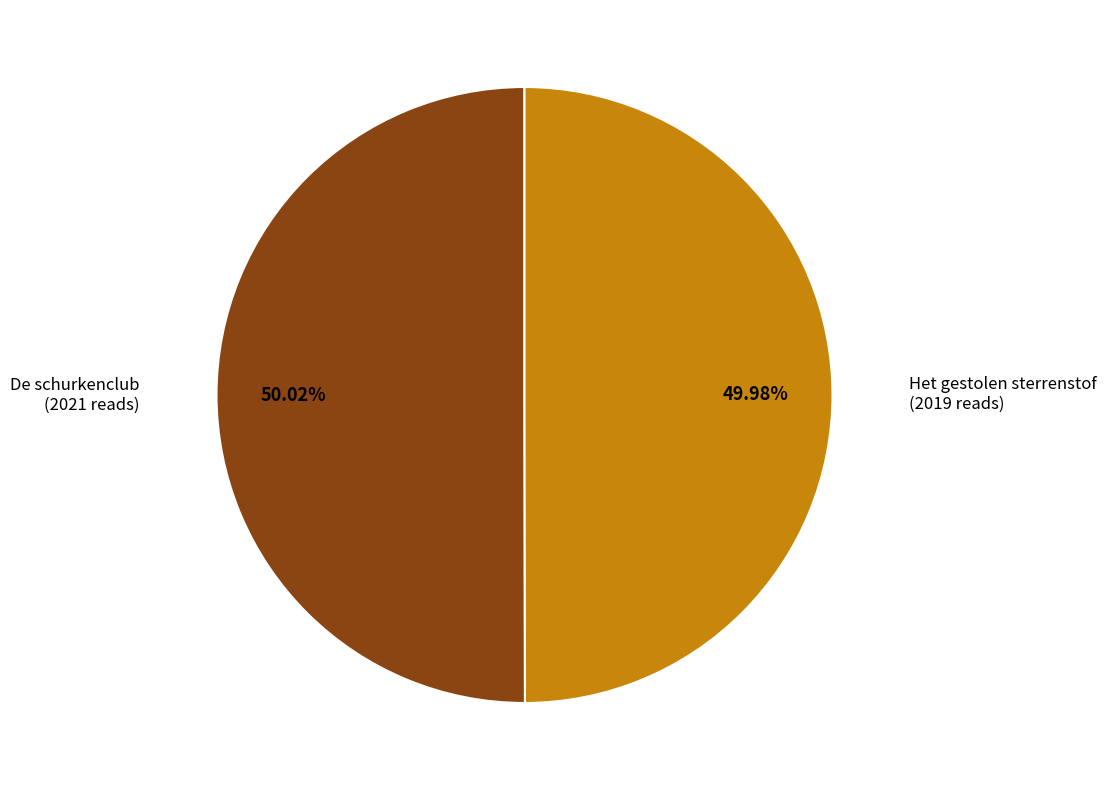

How much of the chart is everything except Het gestolen sterrenstof?

50.0%